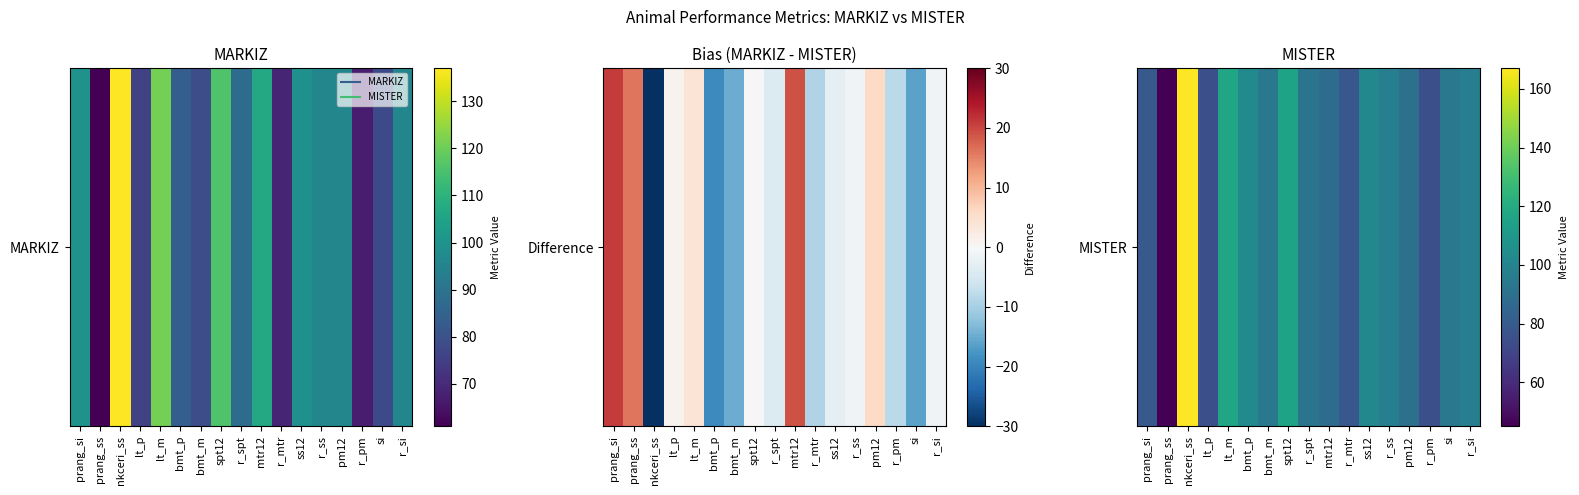

What is the greatest value displayed?

167